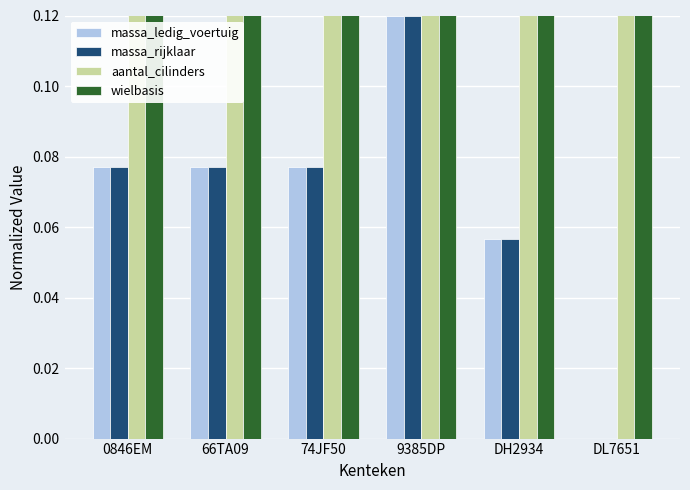

How many massa_ledig_voertuig values are between 0 and 1?

6